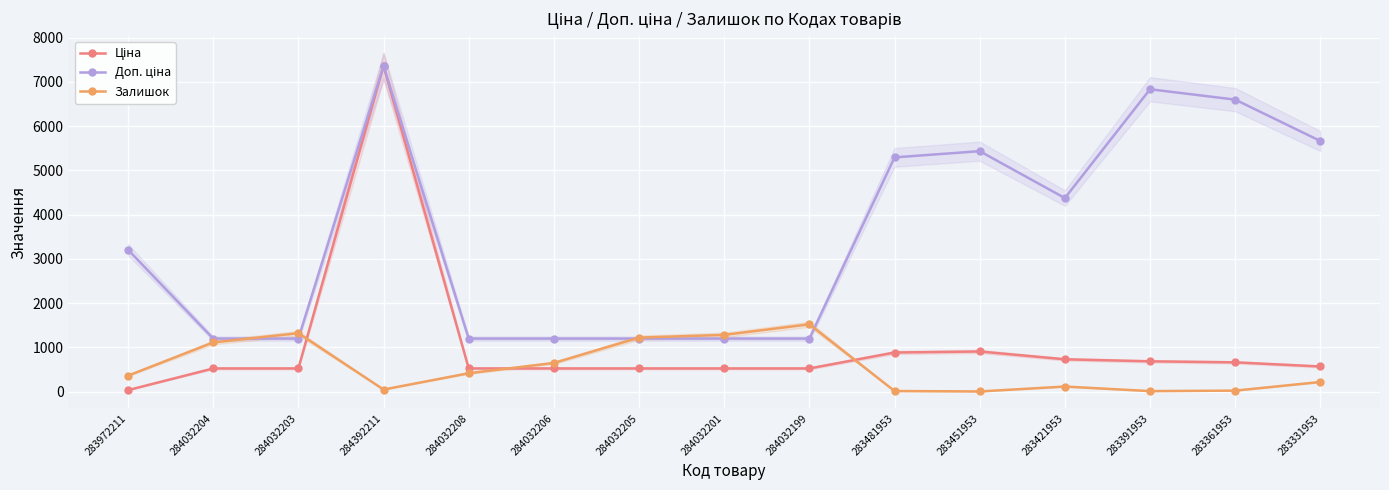

What is the label of the 12th point from the left?

283421953